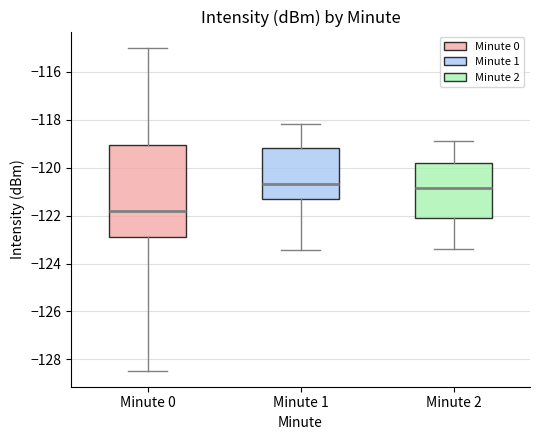

Reading left to right, read every box against the y-axis: the position of its median line, the range the box covers, and the ends of its whiskers. The values are not printed on the chart, so give them approximately, as read against the axis.

Minute 0: median -121.8, box -123.0 to -119.0, whiskers -128.4 to -115.0
Minute 1: median -120.6, box -121.2 to -119.2, whiskers -123.4 to -118.2
Minute 2: median -120.8, box -122.0 to -119.8, whiskers -123.4 to -118.8